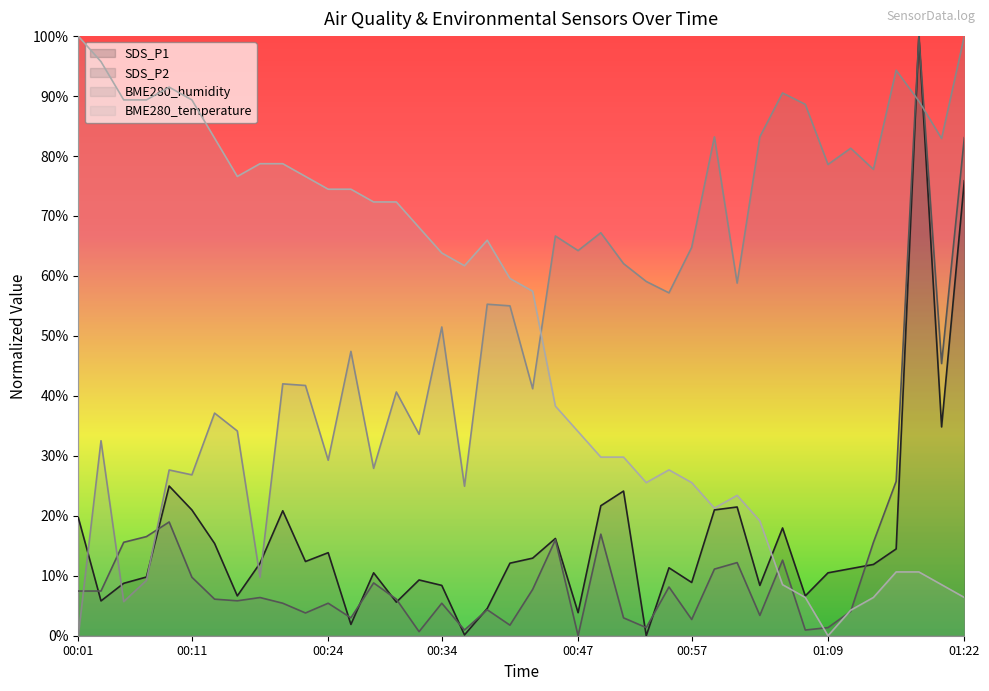

At which label does SDS_P2 first exceed 6?

00:01